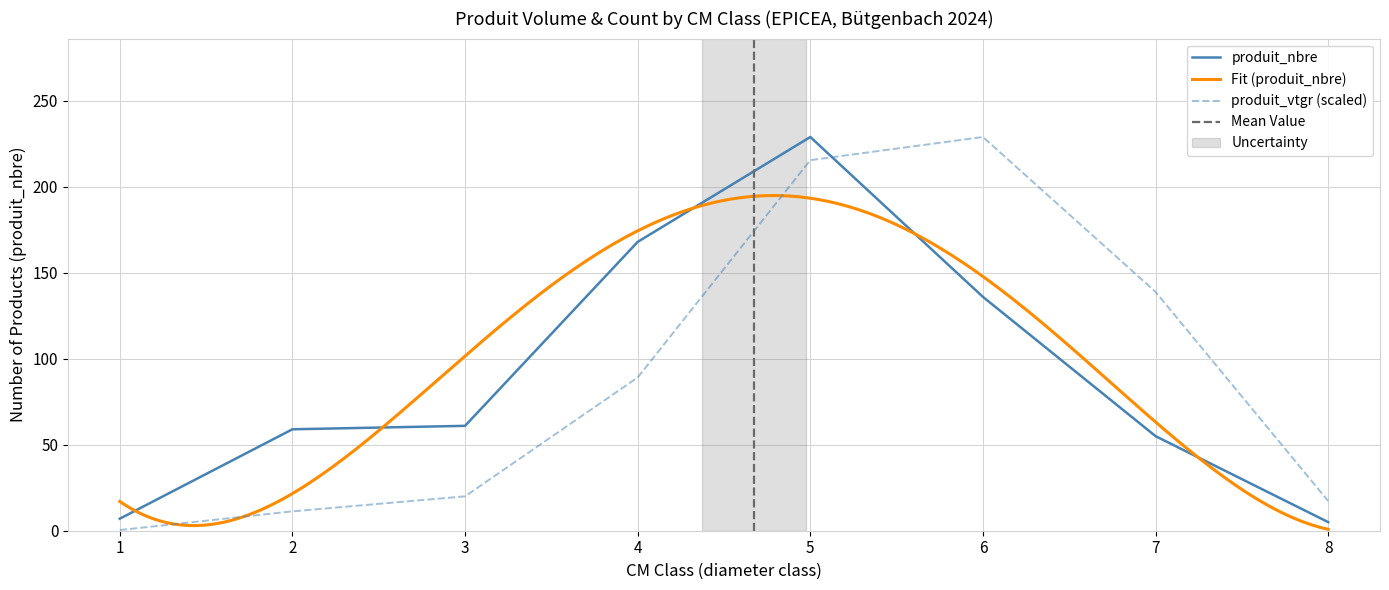

How many values in the produit_vtgr series are below 89?

4